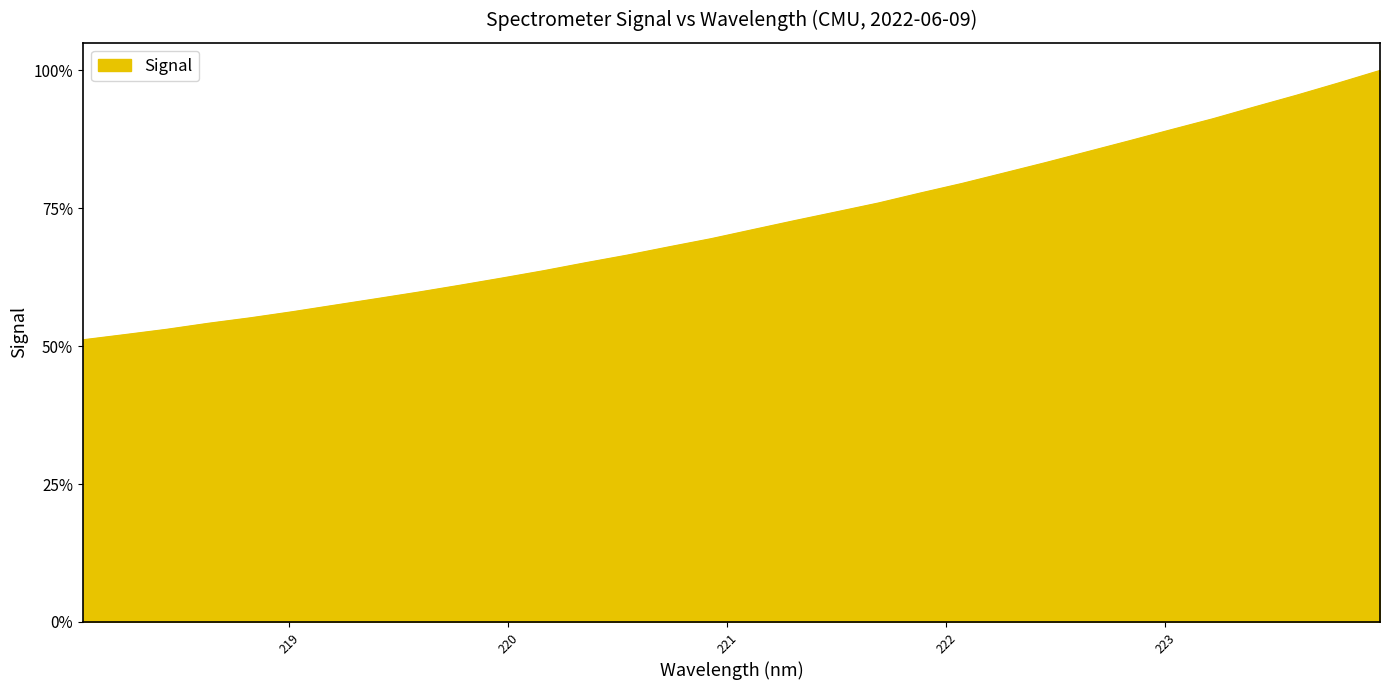

What is the sum of all values?

64145.8